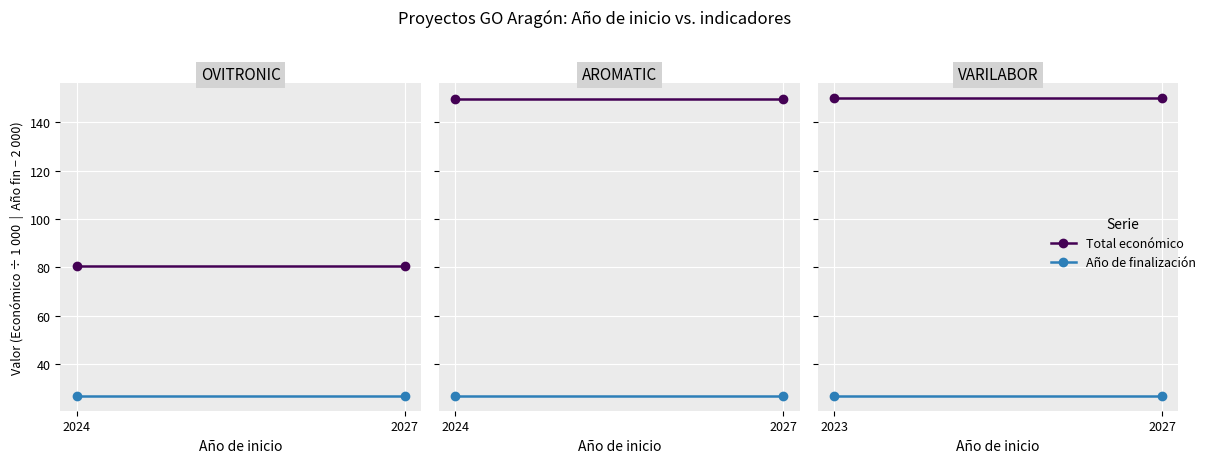

What is the average value of the Año de finalización series?

27